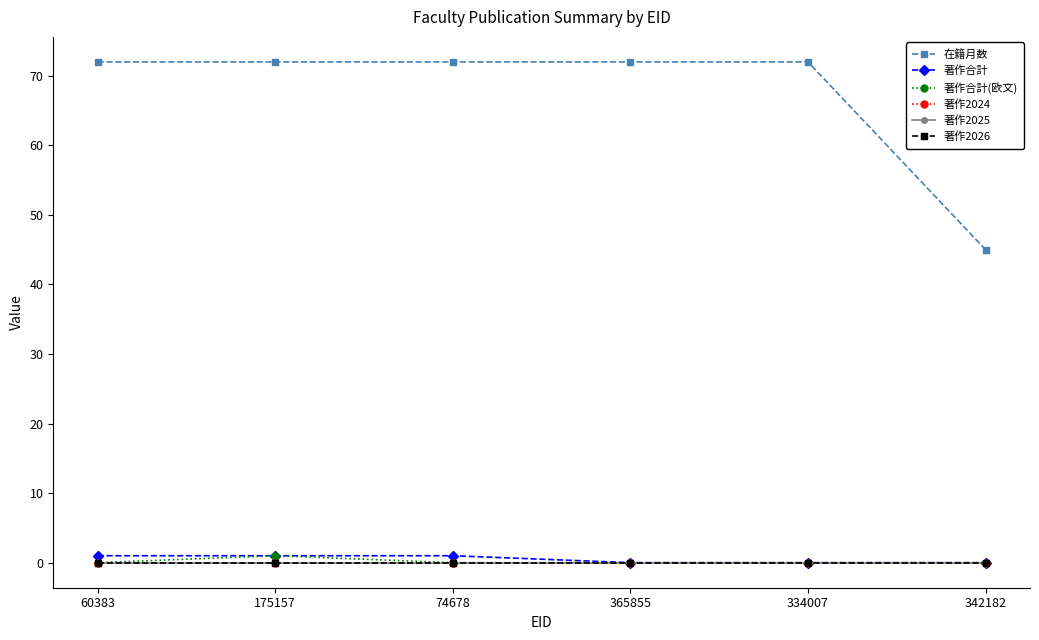

What is the label of the 3rd point from the right?

365855